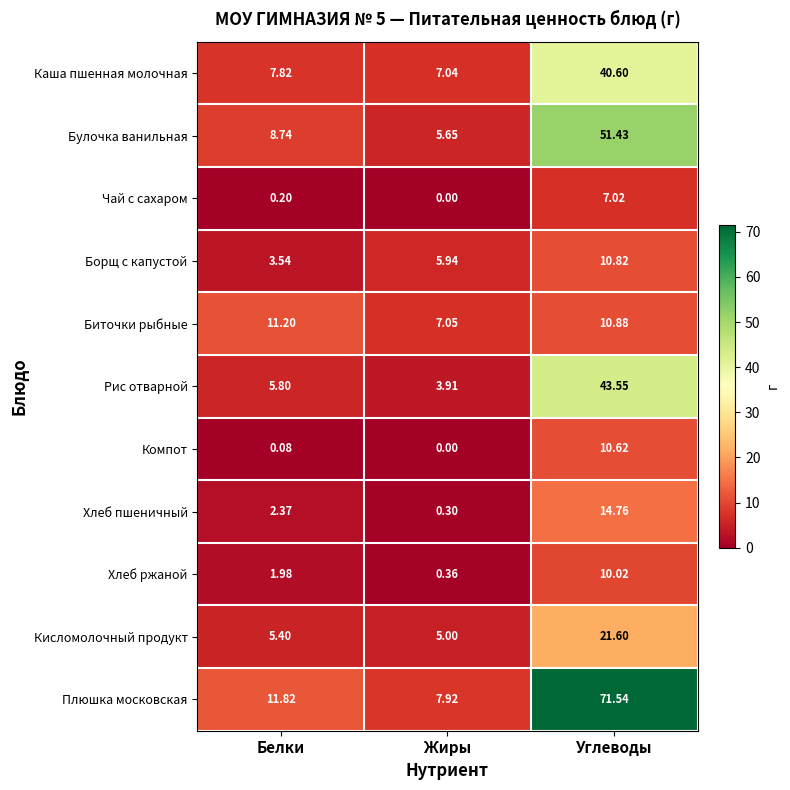

List the labels in order of Плюшка московская value, largest first.

Углеводы, Белки, Жиры